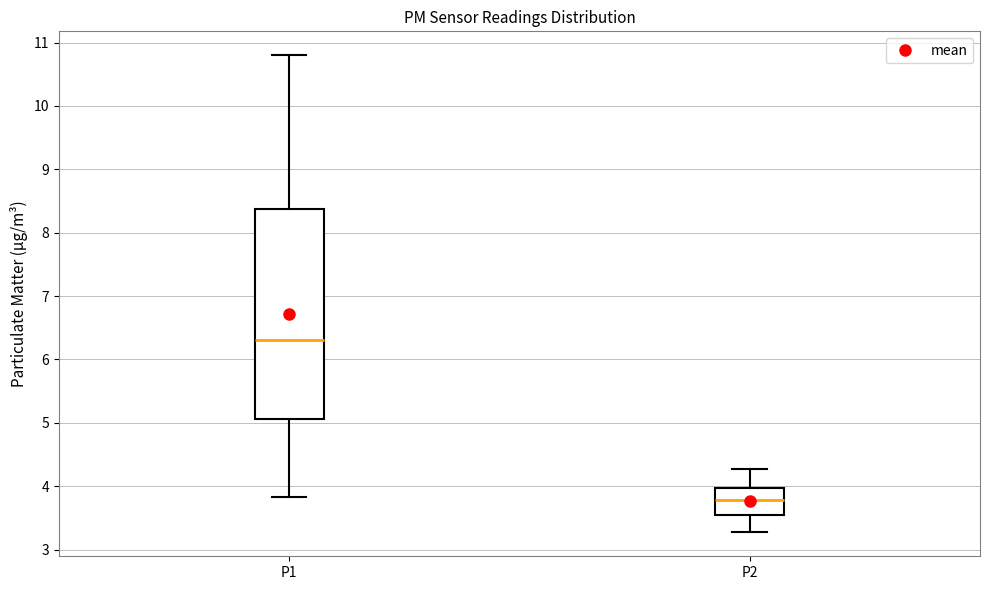

Reading left to right, read every box against the y-axis: the position of its median line, the range the box covers, and the ends of its whiskers. The values are not printed on the chart, so give them approximately, as read against the axis.

P1: median 6.3, box 5.1 to 8.4, whiskers 3.8 to 10.8
P2: median 3.8, box 3.6 to 4.0, whiskers 3.3 to 4.3